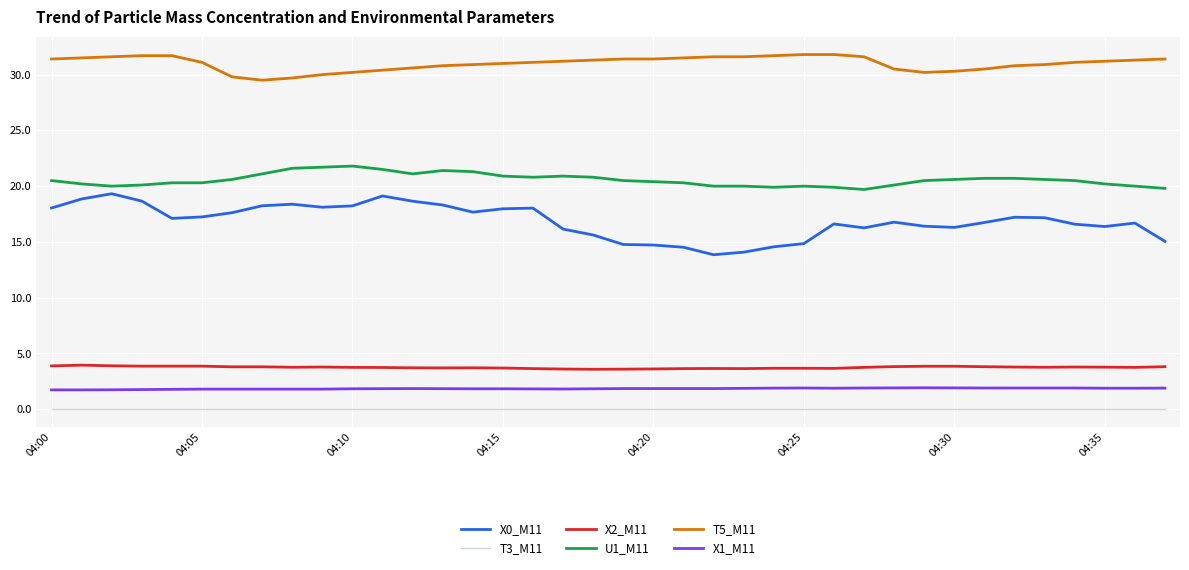

Is this an area chart (filled region under the line)?

No